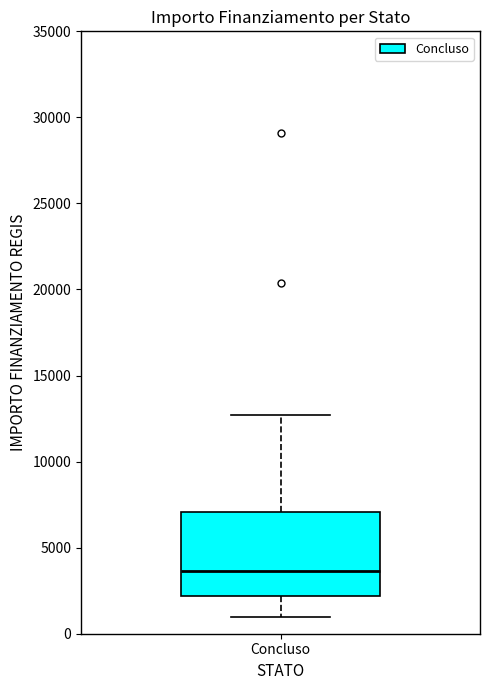

Read this box plot against the y-axis: the position of the median line, the range covered by the box, and the ends of both whiskers. The values are not printed on the chart, so give them approximately, as read against the axis.

median 3500, box 2000 to 7000, whiskers 1000 to 12500